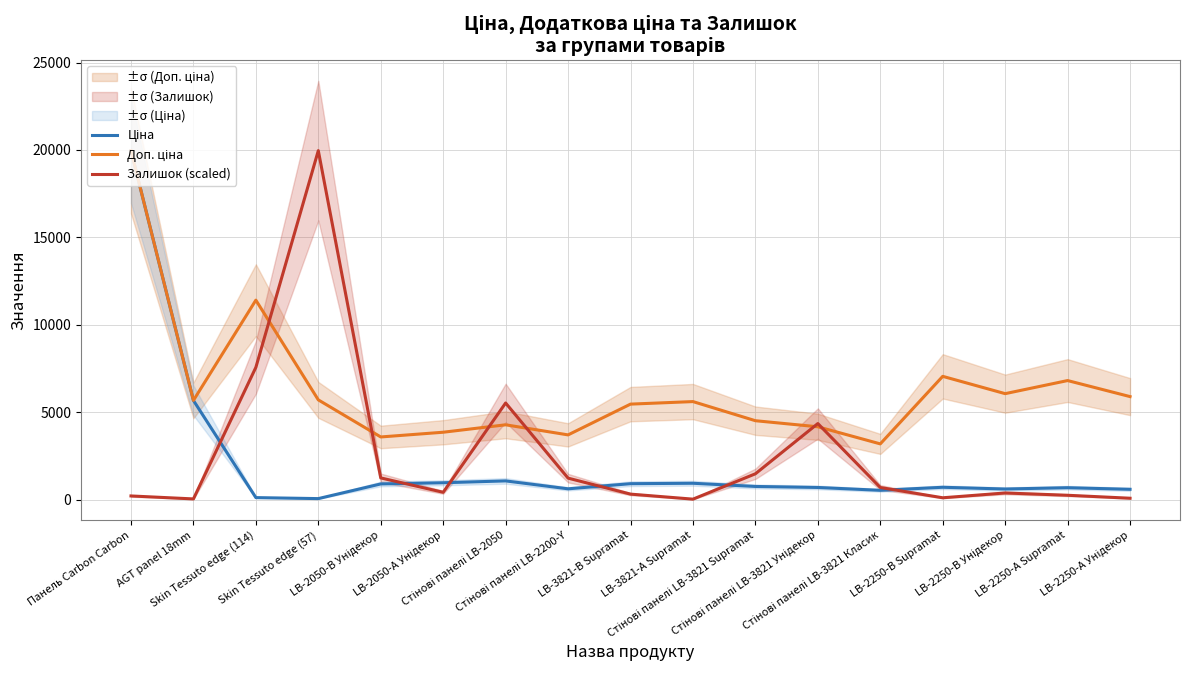

What is the label of the 8th point from the right?

LB-3821-А Supramat